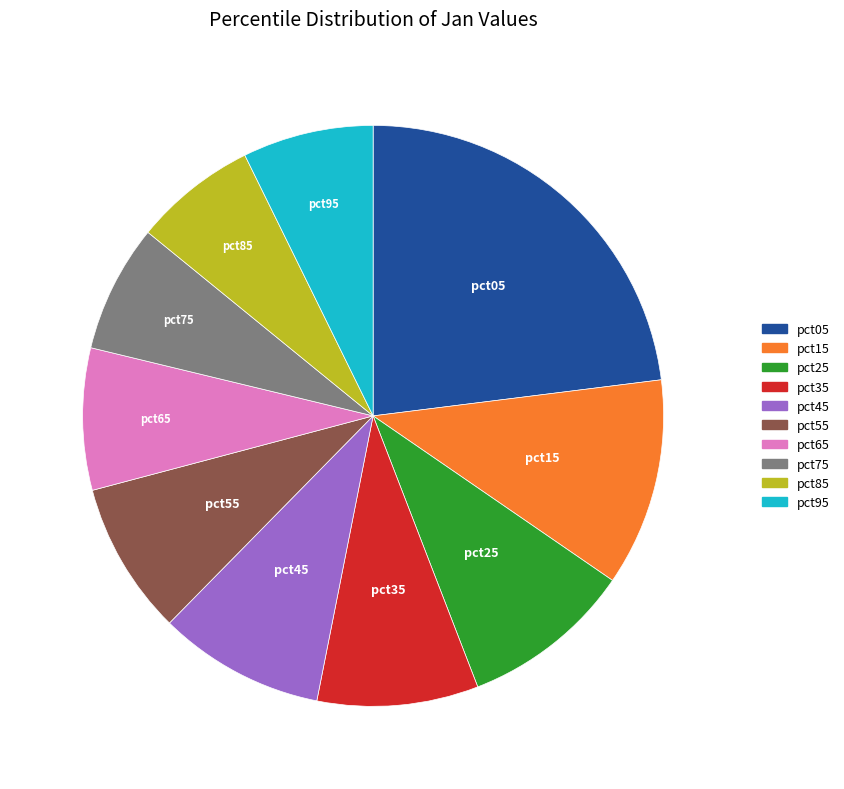

What is the largest slice in the pie chart?

pct05